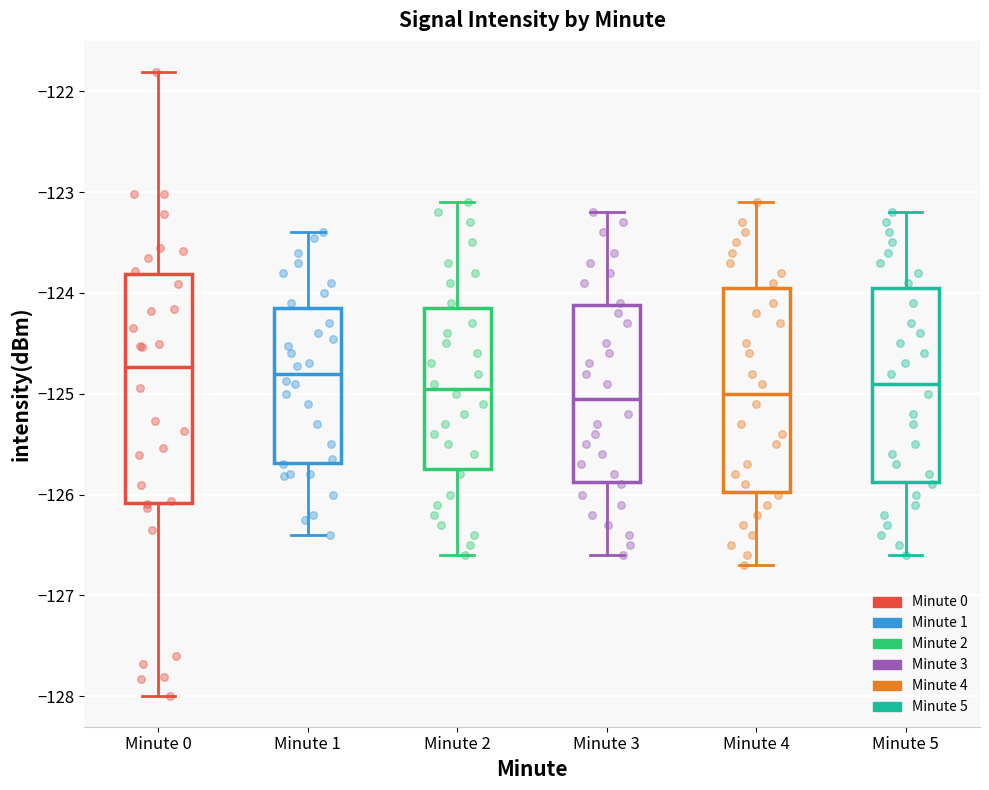

Reading left to right, read every box against the y-axis: the position of its median line, the range the box covers, and the ends of its whiskers. The values are not printed on the chart, so give them approximately, as read against the axis.

Minute 0: median -124.7, box -126.1 to -123.8, whiskers -128.0 to -121.8
Minute 1: median -124.8, box -125.7 to -124.1, whiskers -126.4 to -123.4
Minute 2: median -124.9, box -125.7 to -124.1, whiskers -126.6 to -123.1
Minute 3: median -125.0, box -125.9 to -124.1, whiskers -126.6 to -123.2
Minute 4: median -125.0, box -126.0 to -123.9, whiskers -126.7 to -123.1
Minute 5: median -124.9, box -125.9 to -123.9, whiskers -126.6 to -123.2